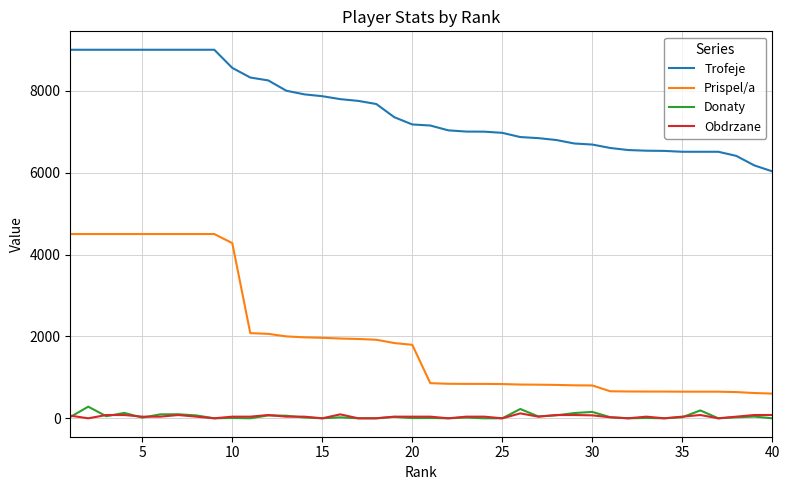

How many lines are shown in the chart?

4